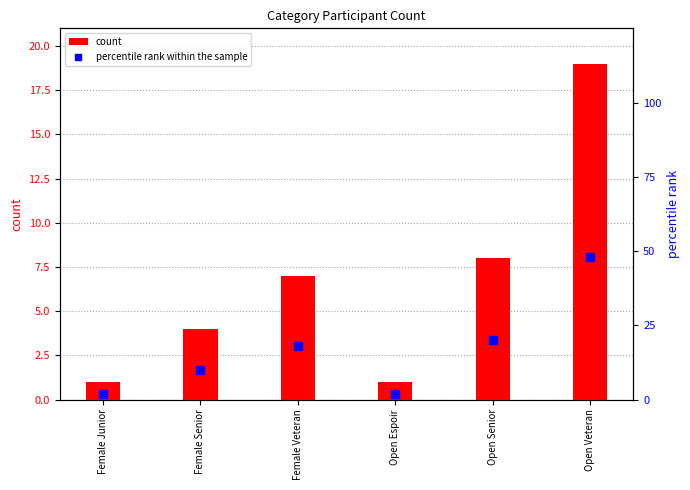

Which series reaches the minimum Y coordinate?

count